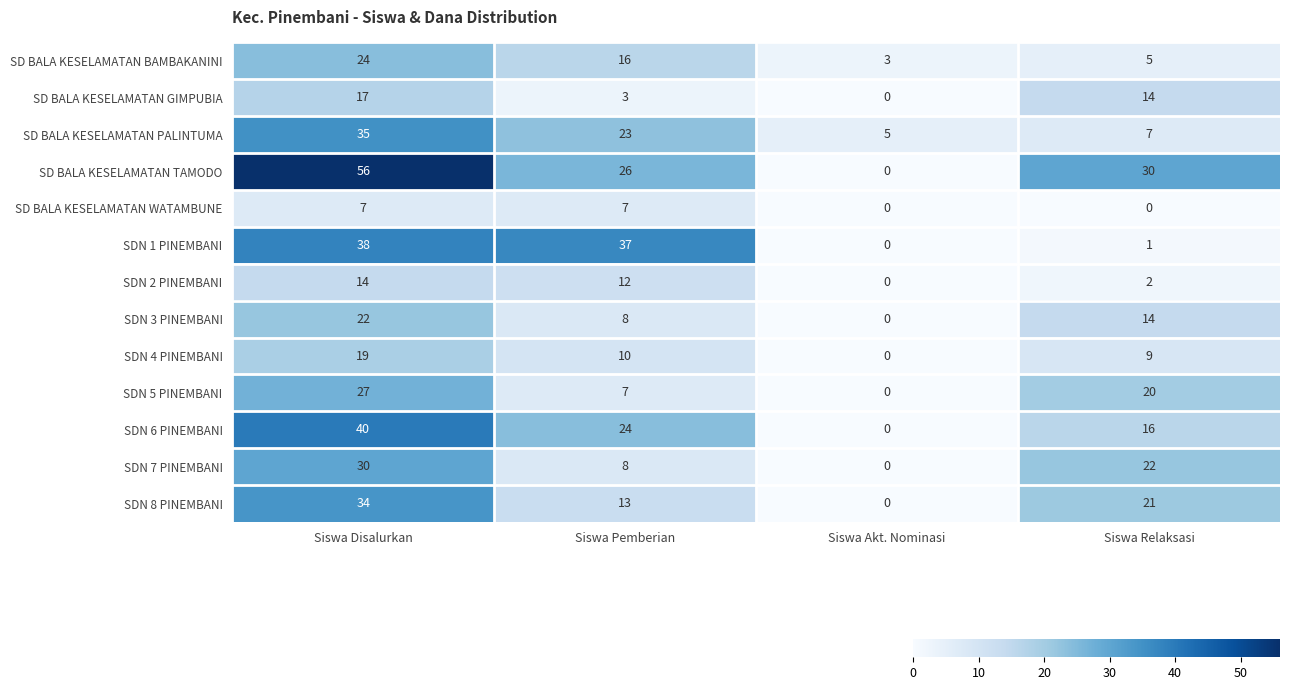

What is the sum of the SDN 6 PINEMBANI values at Siswa Relaksasi and Siswa Akt. Nominasi?

16